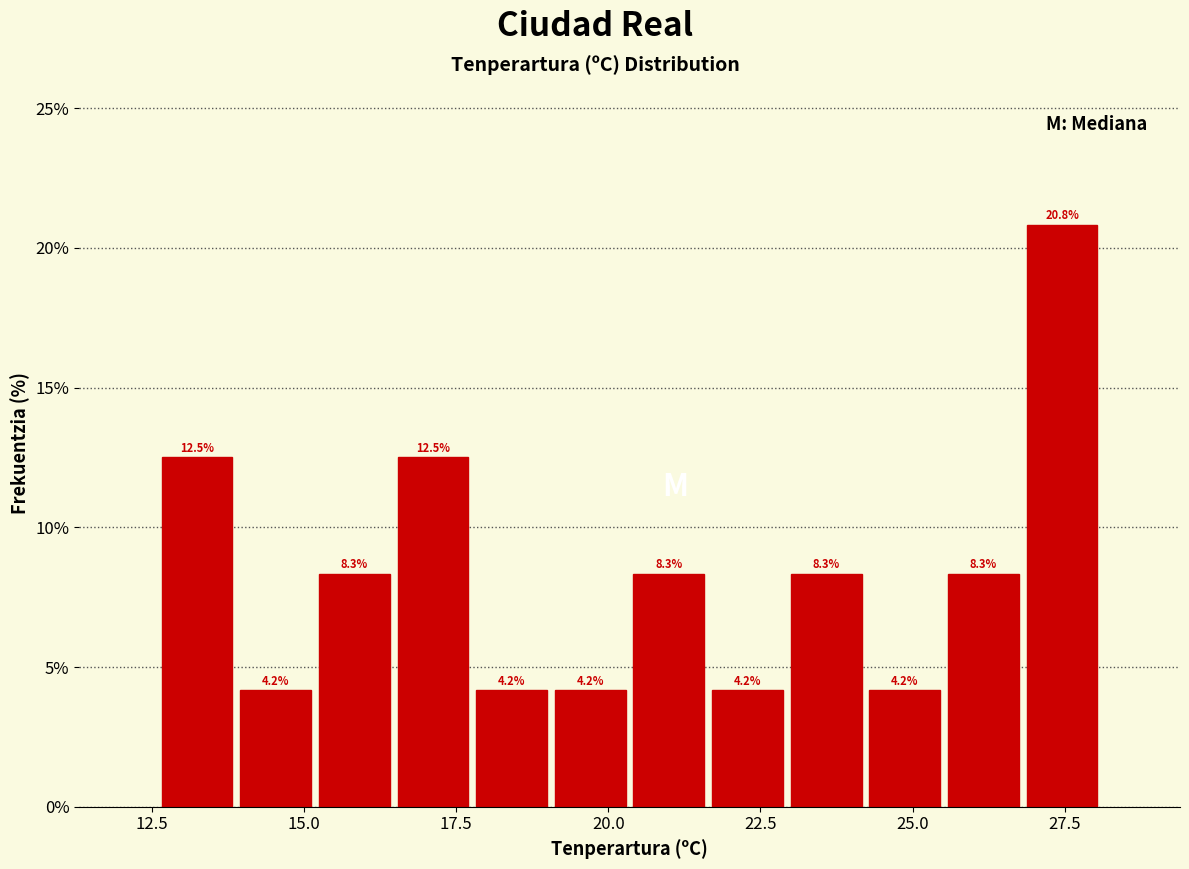

Read against the x-axis, roughly where is the centre of the tallest bar?

27.5